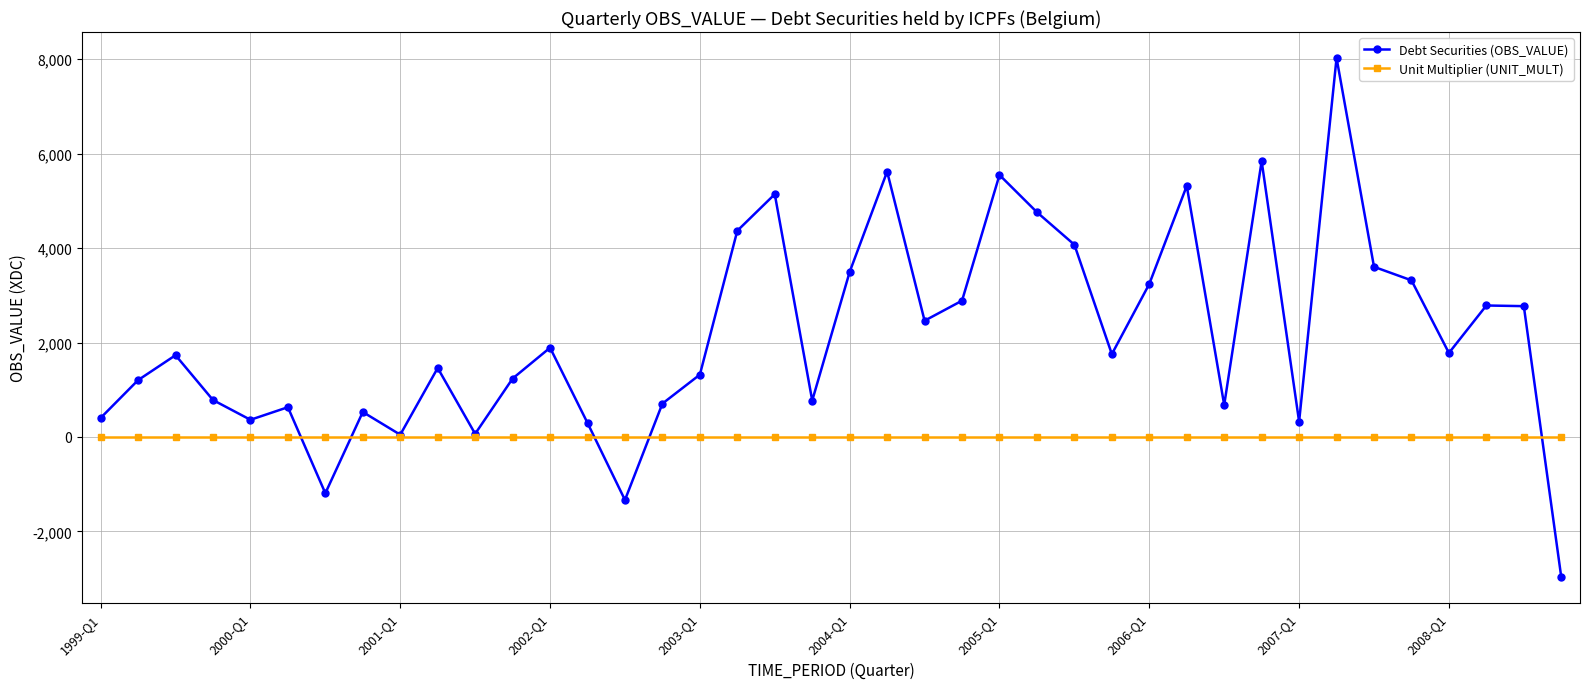

What is the highest value of the Debt Securities (OBS_VALUE) series?

8027.4